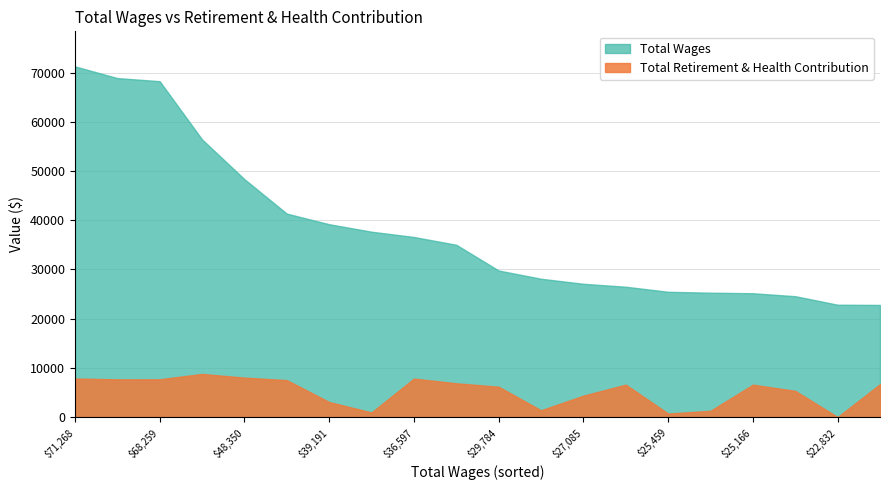

Which series changed the most between 48350 and 22832?

Total Wages